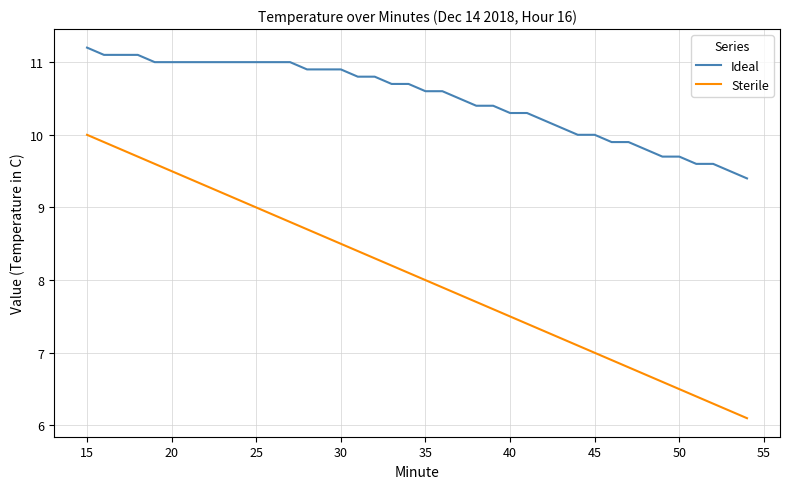

What is the highest value of the Sterile series?

10.0